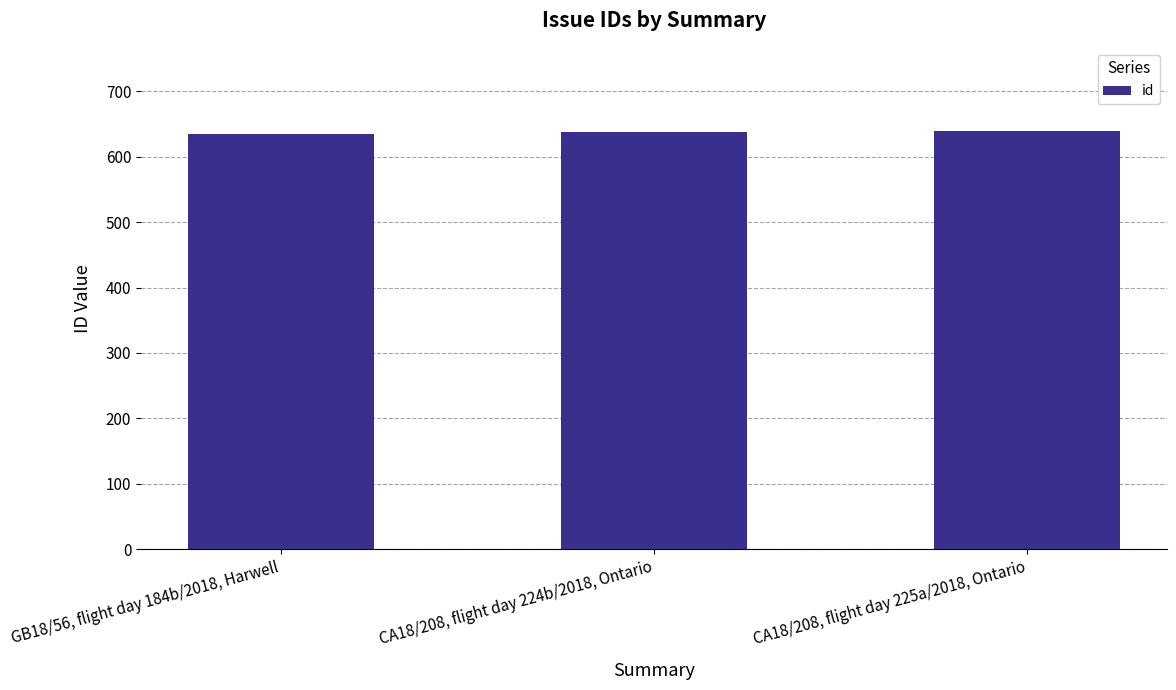

How many bars are there in total?

3